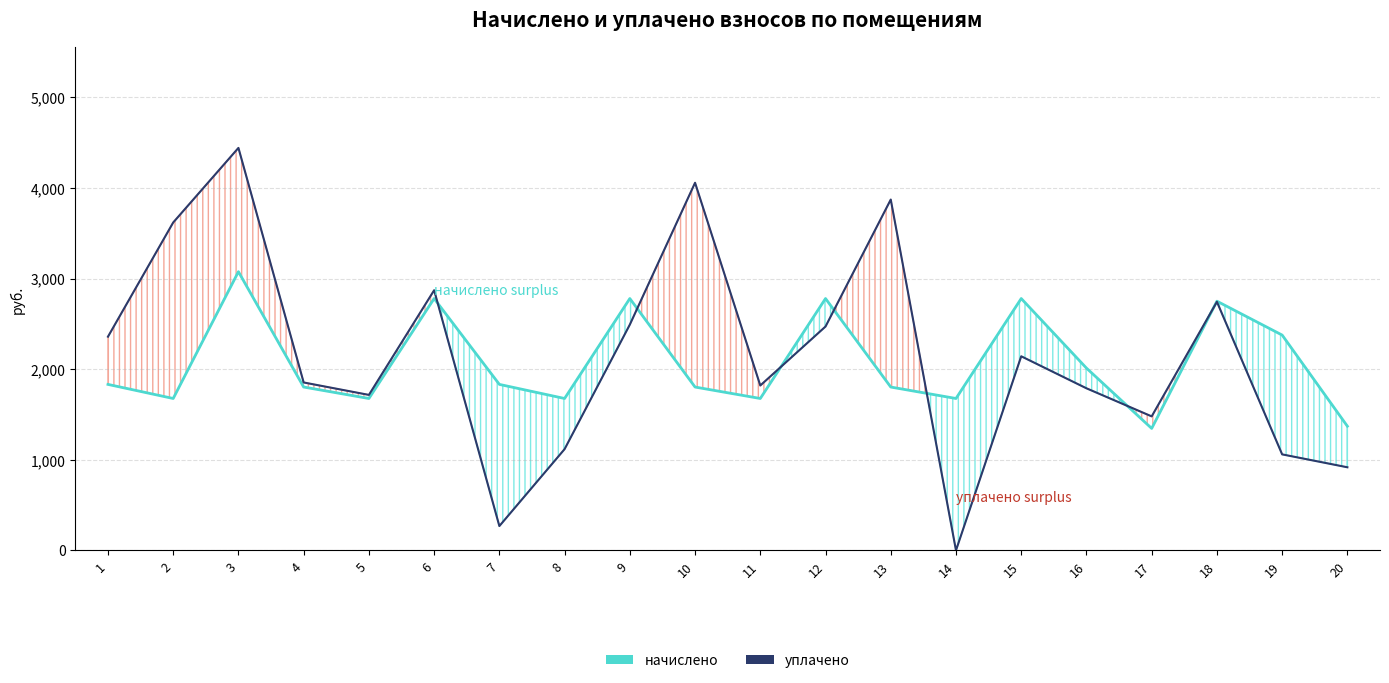

At which category does уплачено reach its first local peak?

3